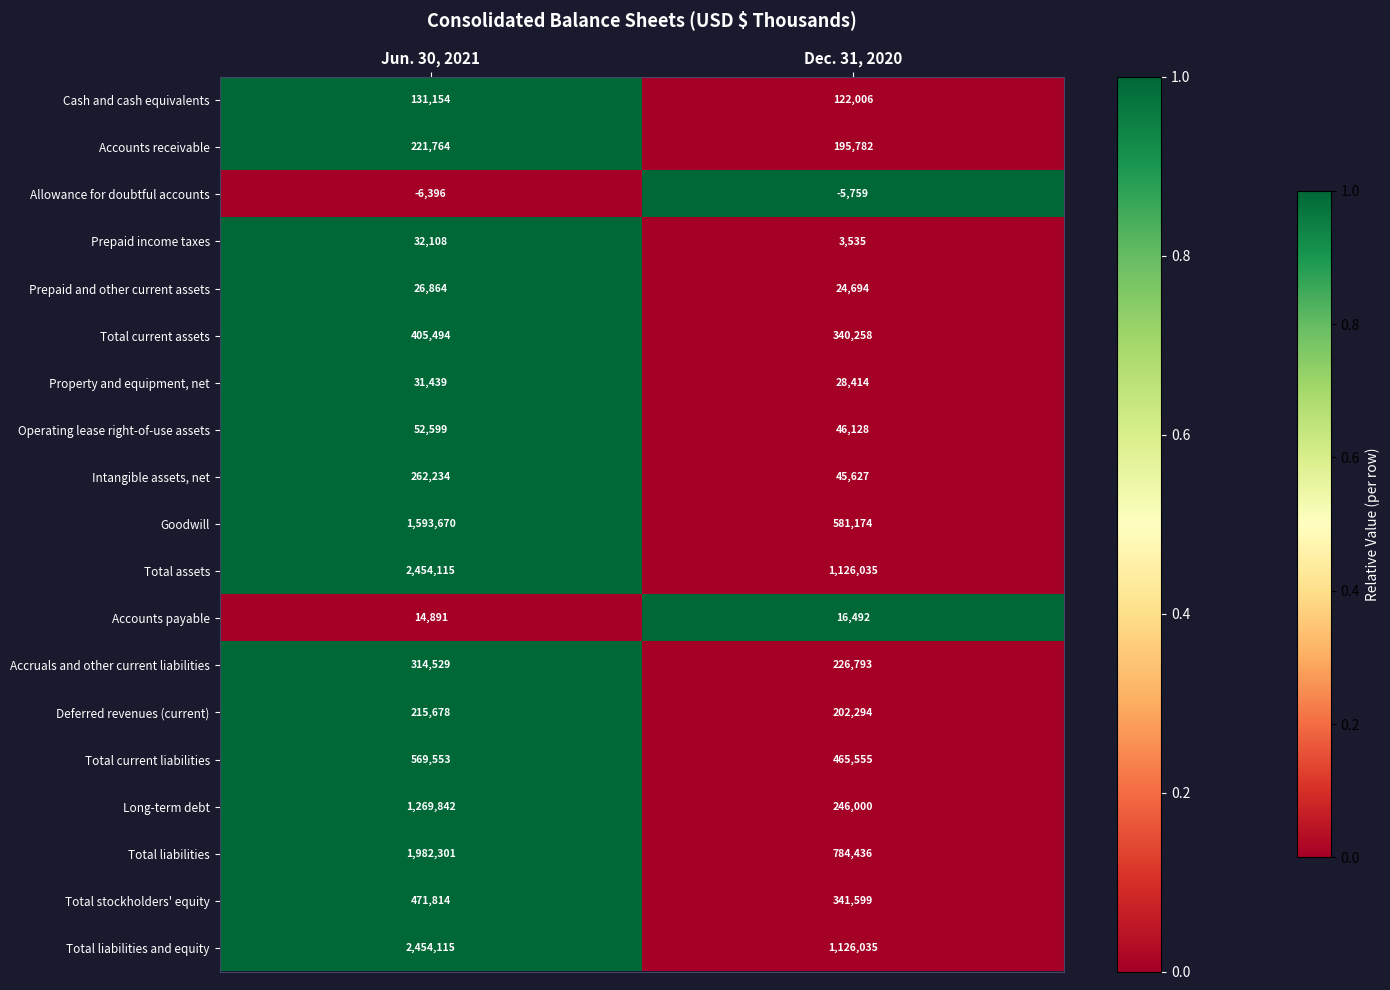

What is the sum of all Prepaid and other current assets values?

51558